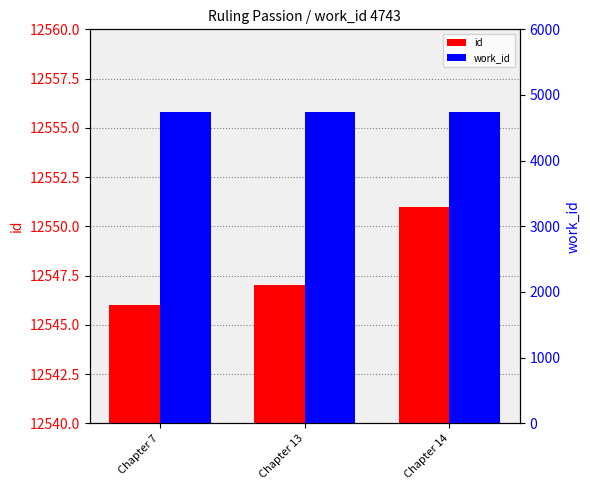

At which label is id closest to 12548?

Chapter 13